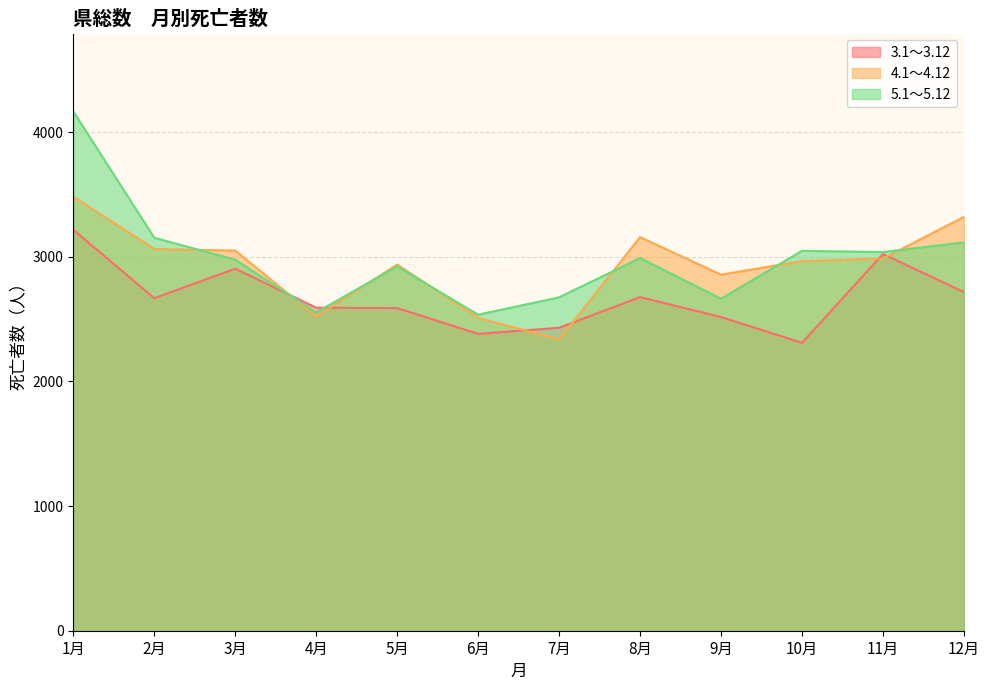

What are all the series names shown in the legend?

3.1～3.12, 4.1～4.12, 5.1～5.12